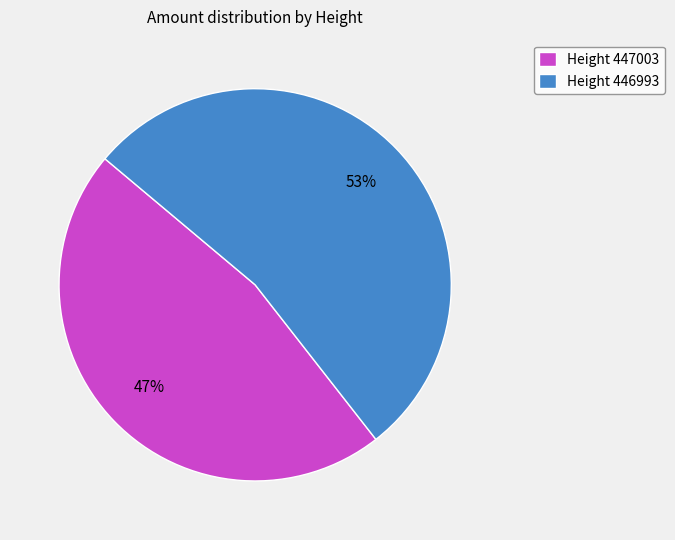

What is the ratio of the value at Height 447003 to the value at Height 446993?

0.9